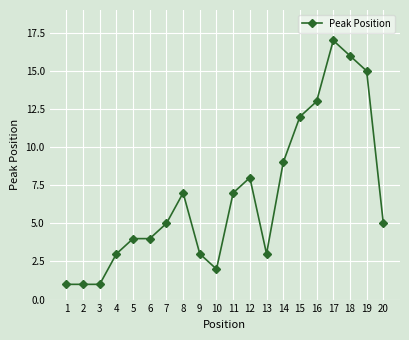

What is the value of the 19th point from the left?

15